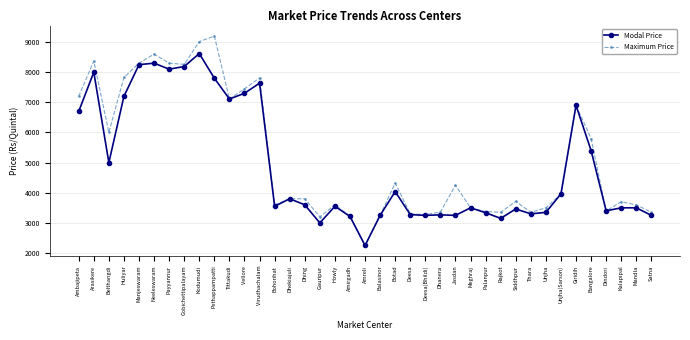

Which series has the widest spread of values?

Maximum Price